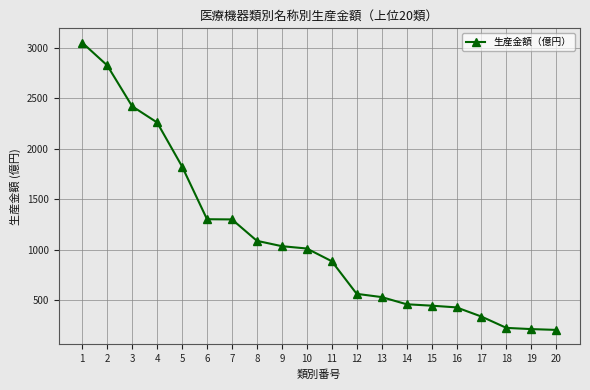

What is the greatest value displayed?

3049